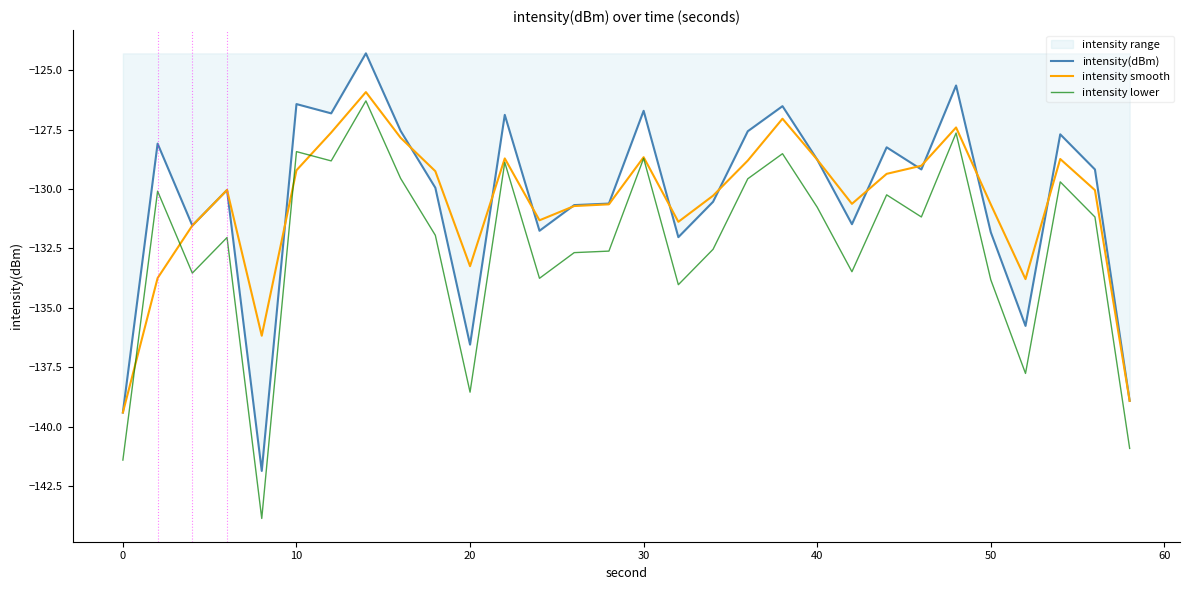

Does the chart have visible grid lines?

No